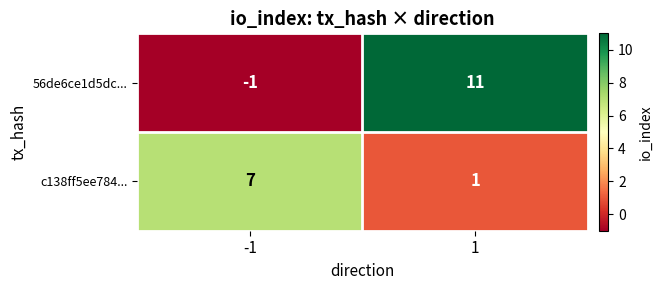

Count the number of categories in the chart.

2